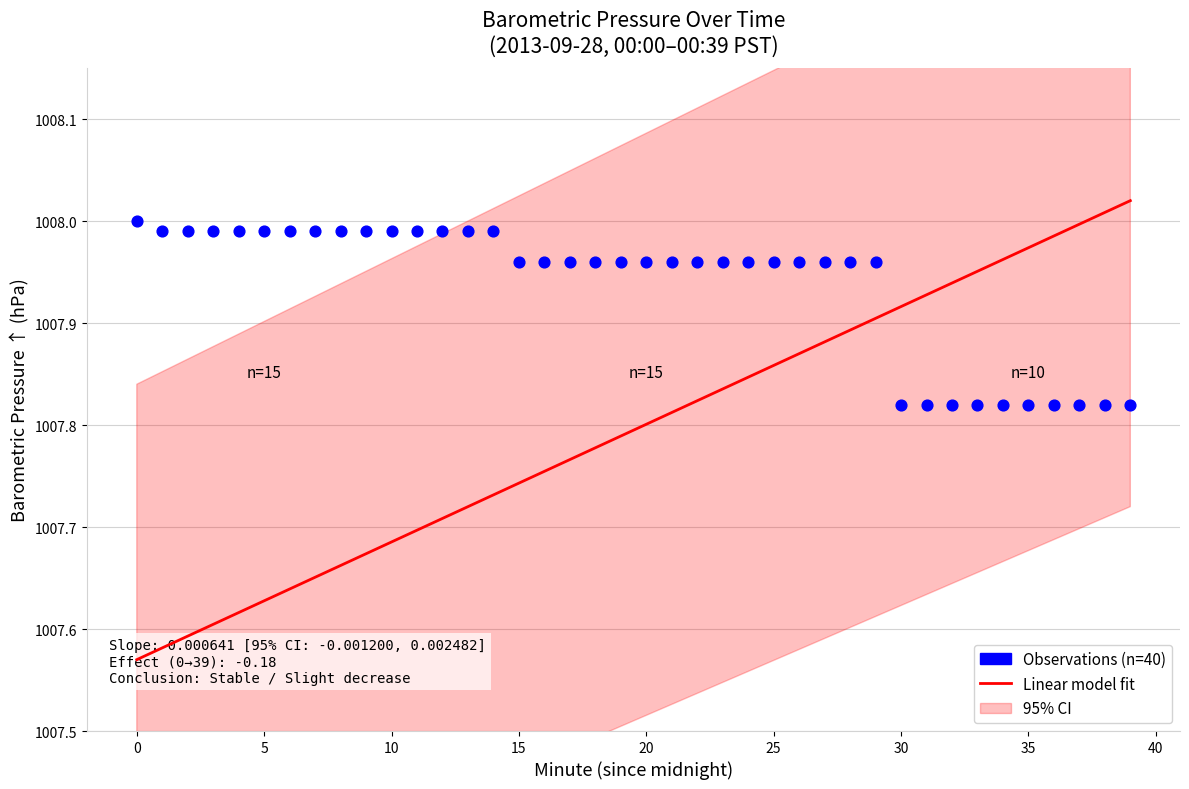

Approximately how many times larger is the value at 27 compared to 16?

1.0